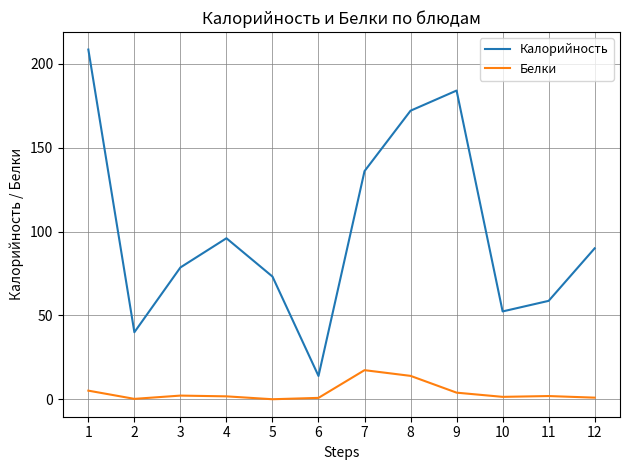

List the series in order of their peak value, highest first.

Калорийность, Белки